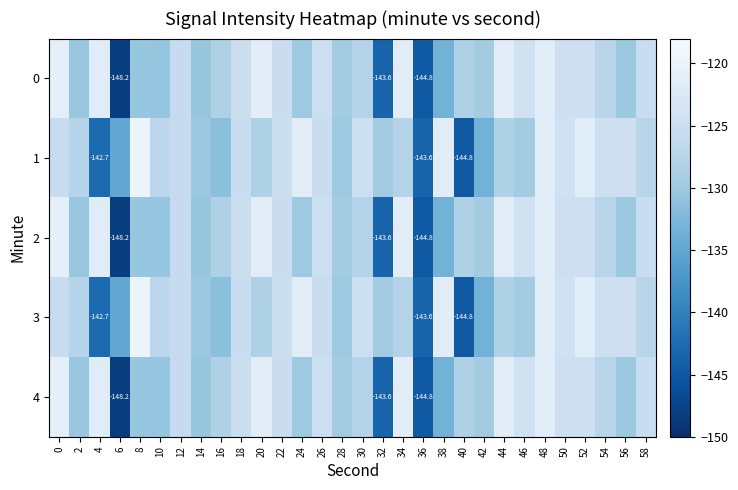

Which has a higher value, 2 or 26?

26